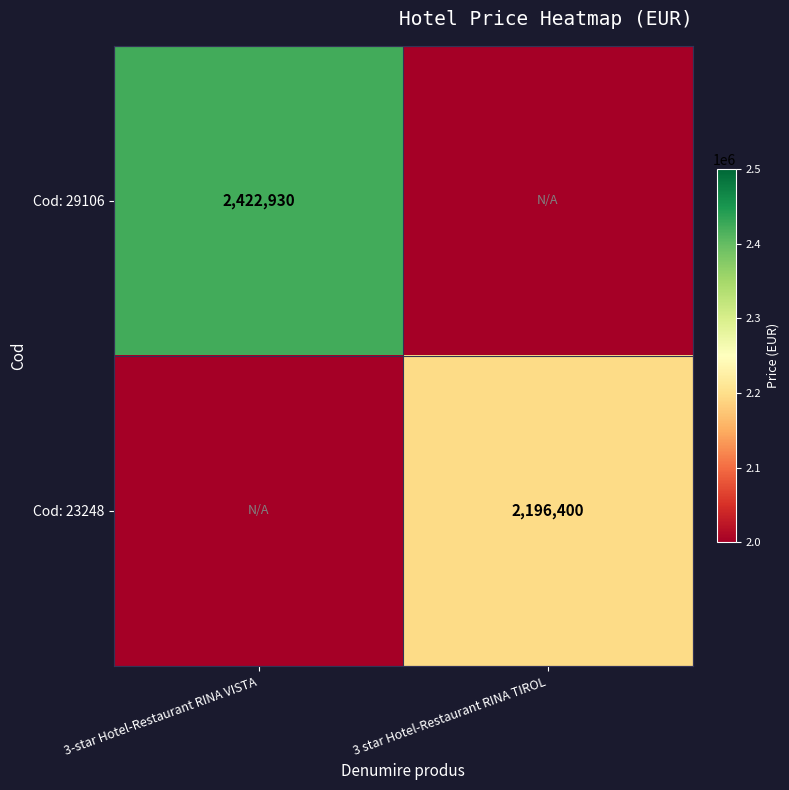

The Cod: 29106 series shows 3551532 at 3-star Hotel-Restaurant RINA VISTA. True or false?

False